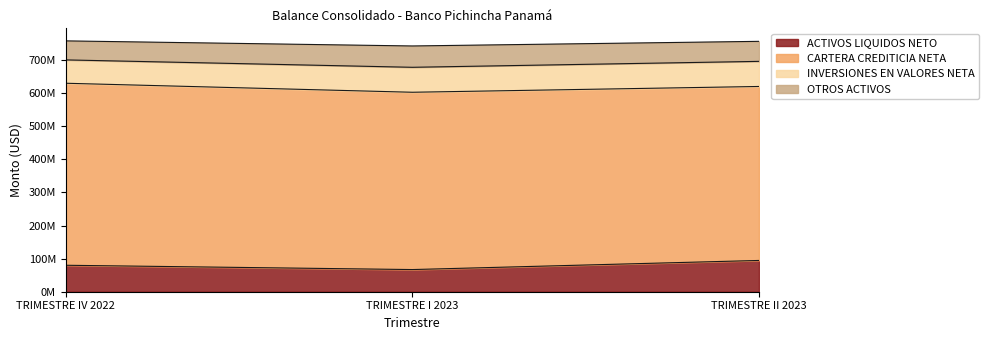

Does the chart have visible grid lines?

No